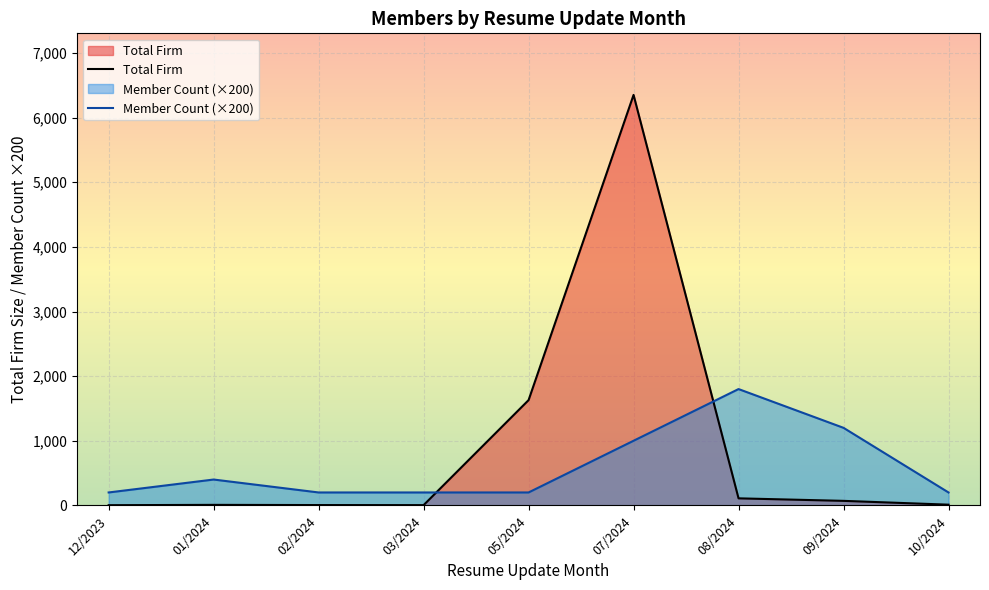

Reading right to left, list all the values displayed in this chart.

Total Firm: 10/2024=11	09/2024=70	08/2024=109	07/2024=6352	05/2024=1629	03/2024=4	02/2024=5	01/2024=8	12/2023=3
Member Count (×200): 10/2024=200	09/2024=1200	08/2024=1800	07/2024=1000	05/2024=200	03/2024=200	02/2024=200	01/2024=400	12/2023=200